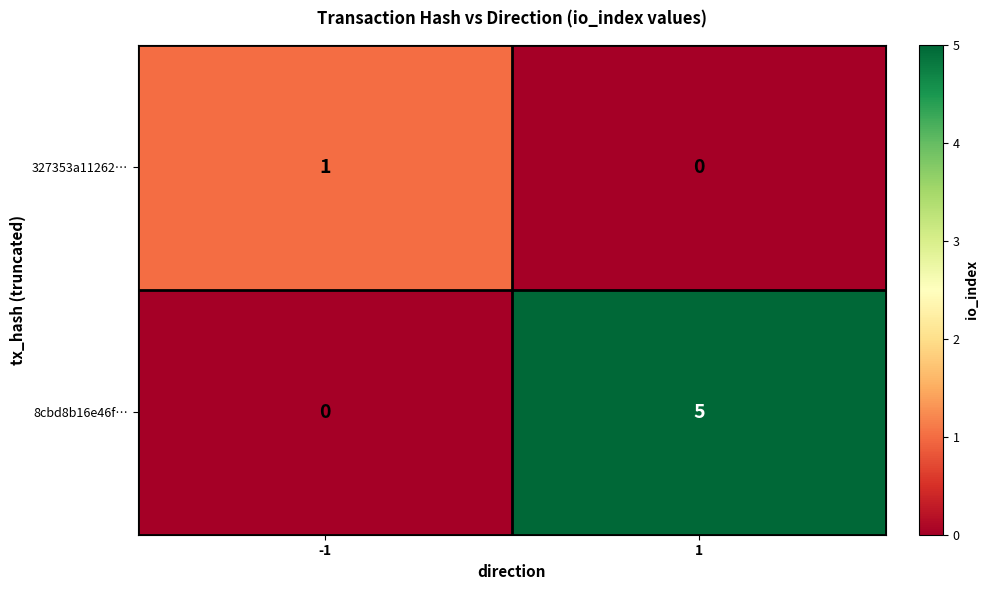

List the labels in order of 8cbd8b16e46f… value, smallest first.

-1, 1